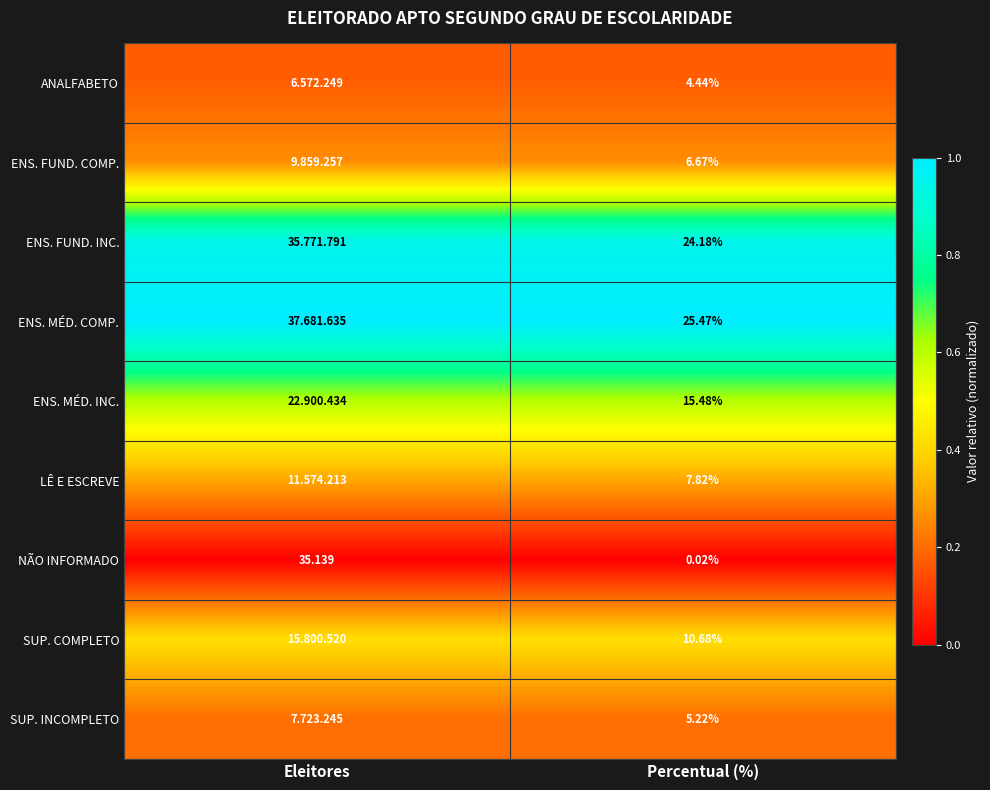

At which label does NÃO INFORMADO reach its peak?

Eleitores